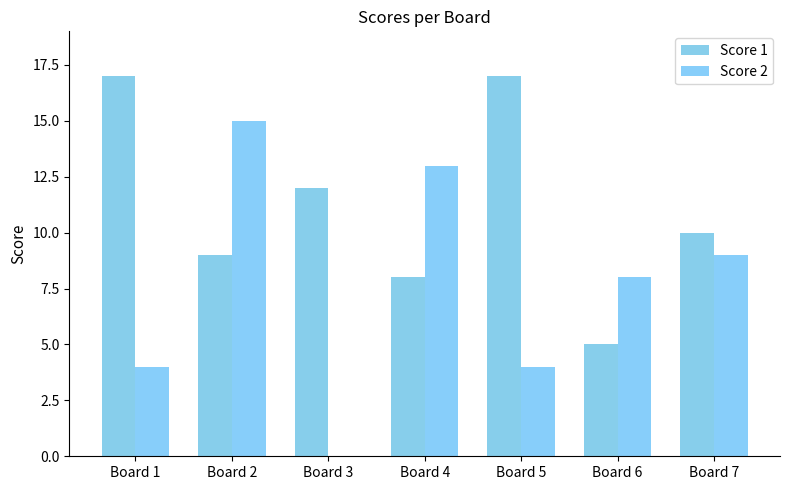

How many series are shown in this chart?

2